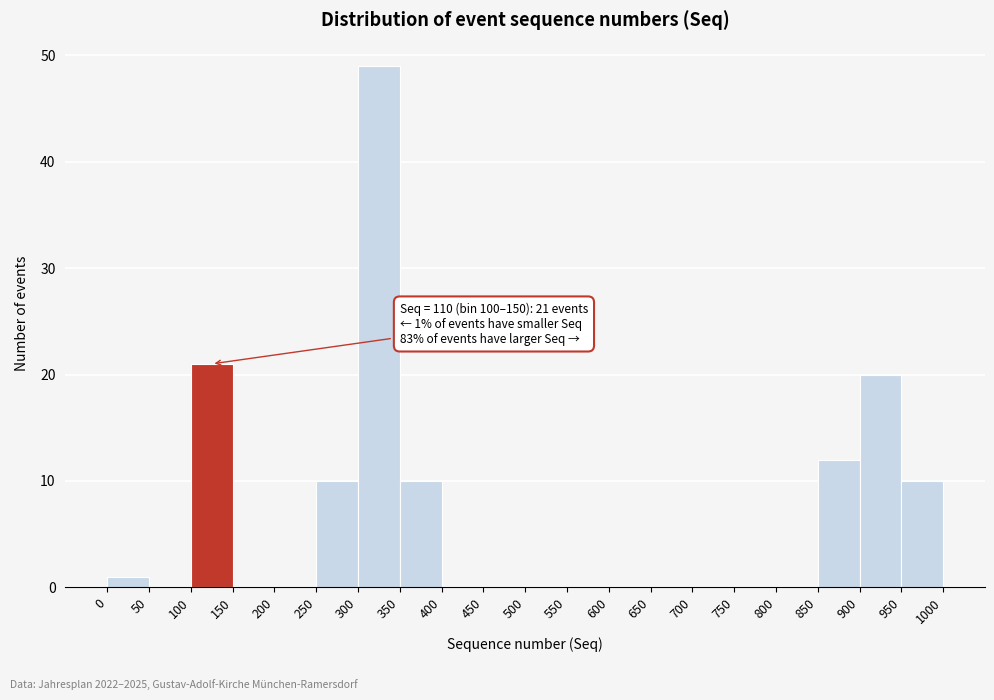

Over which range of the x-axis is the bar tallest?

300 to 350